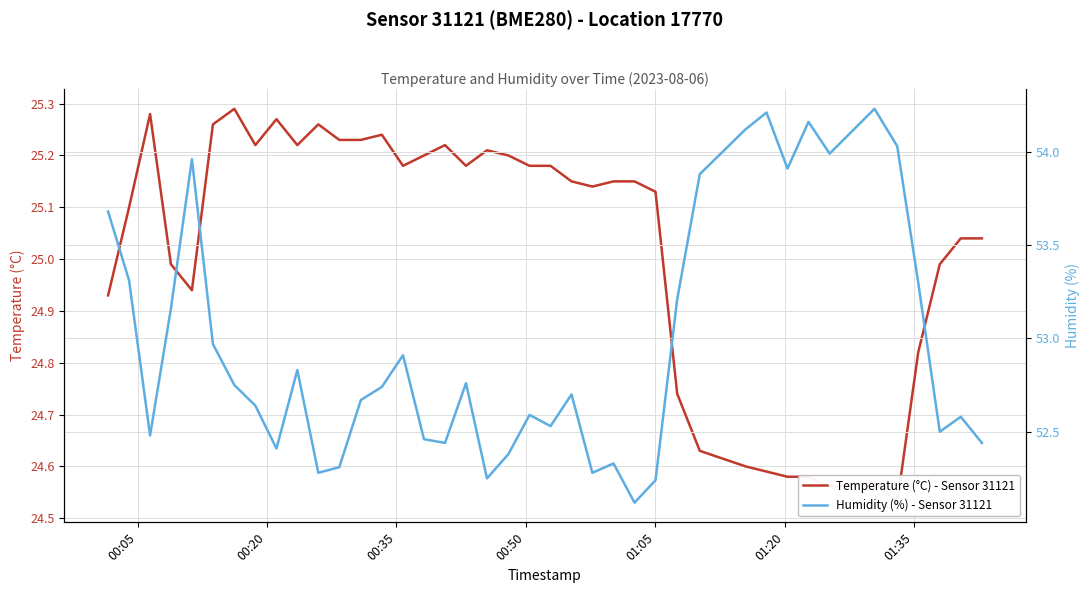

How many lines are shown in the chart?

2